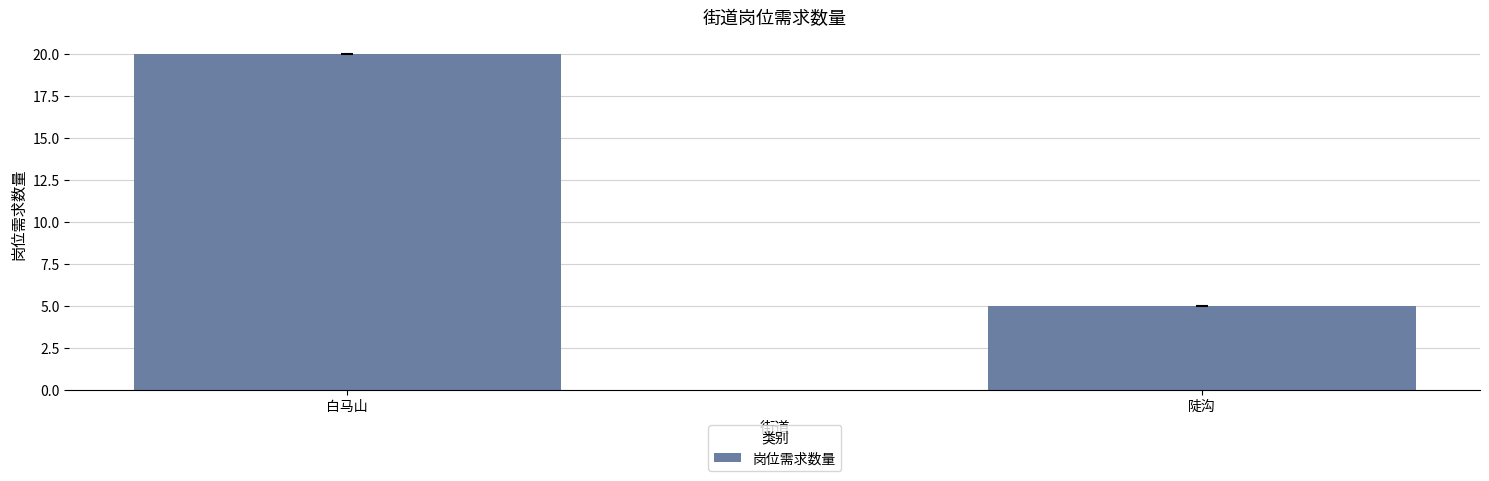

Rank the categories by value from highest to lowest.

白马山, 陡沟